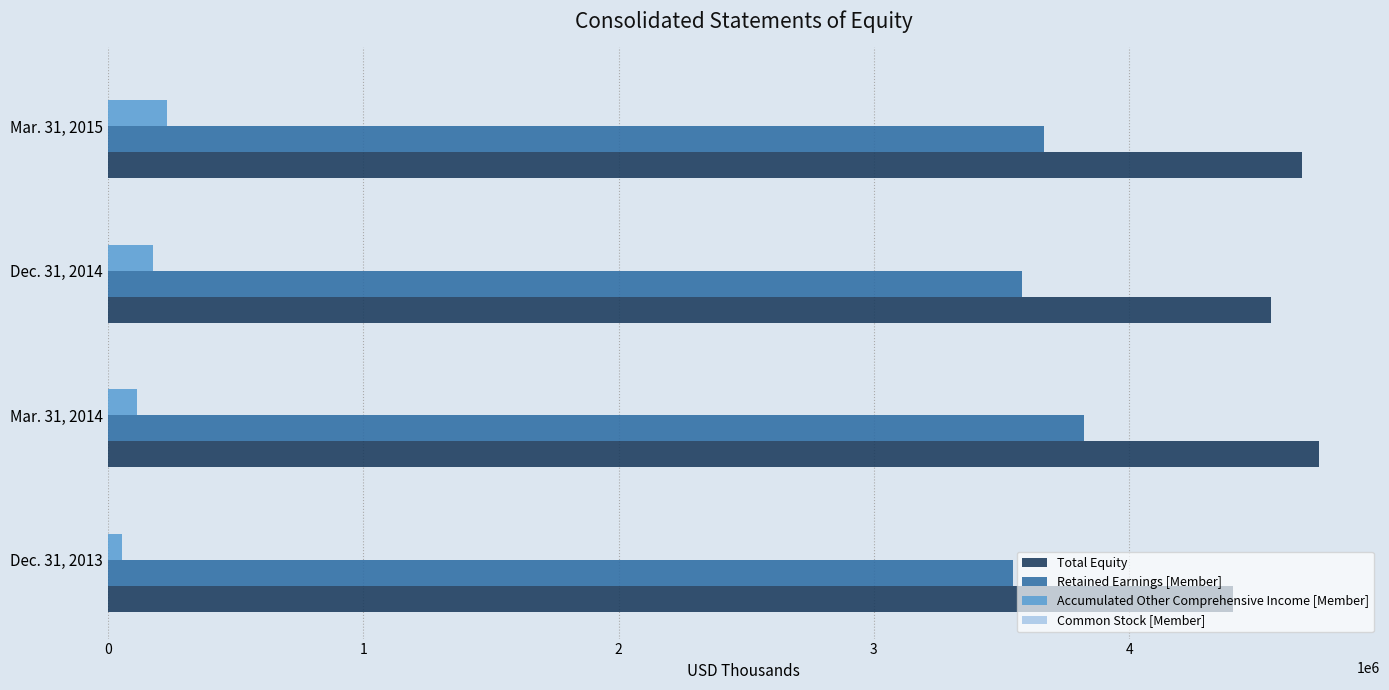

Which series has the largest total across all categories?

Total Equity